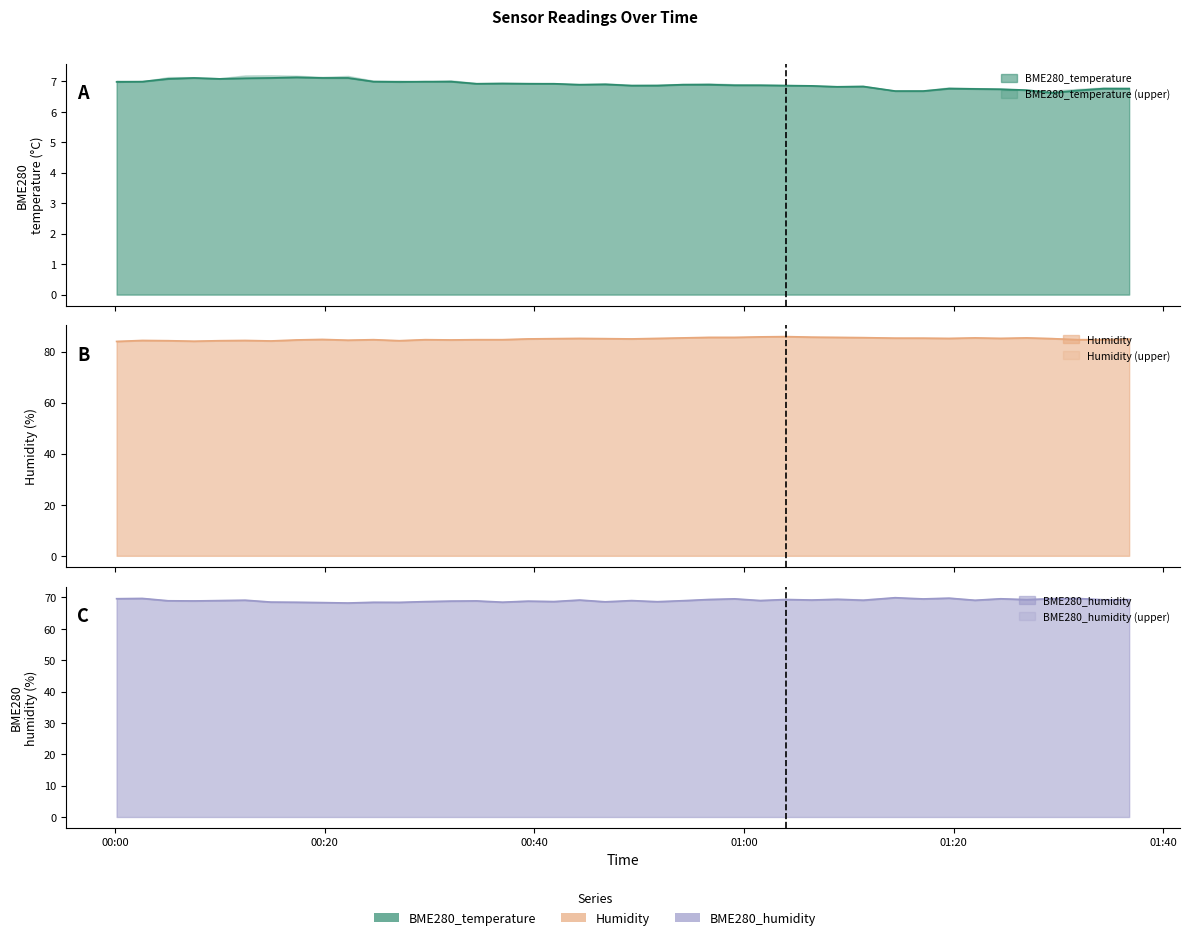

Where does the BME280_humidity series first go above 69?

2021/03/14 00:00:10